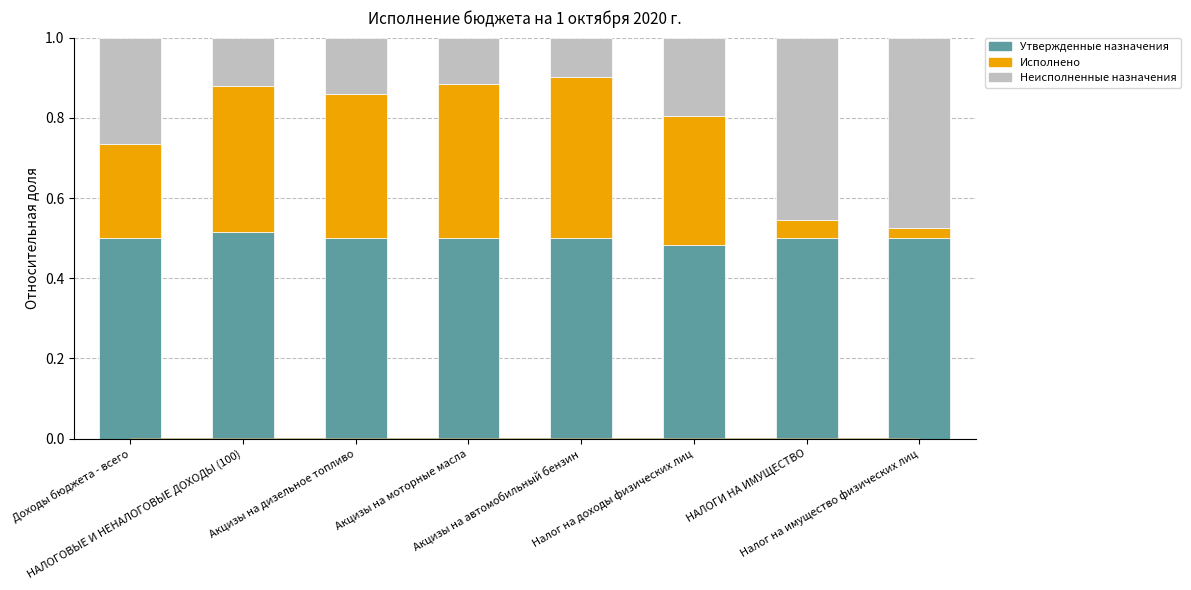

What is the sum of all Утвержденные назначения values?

4.0